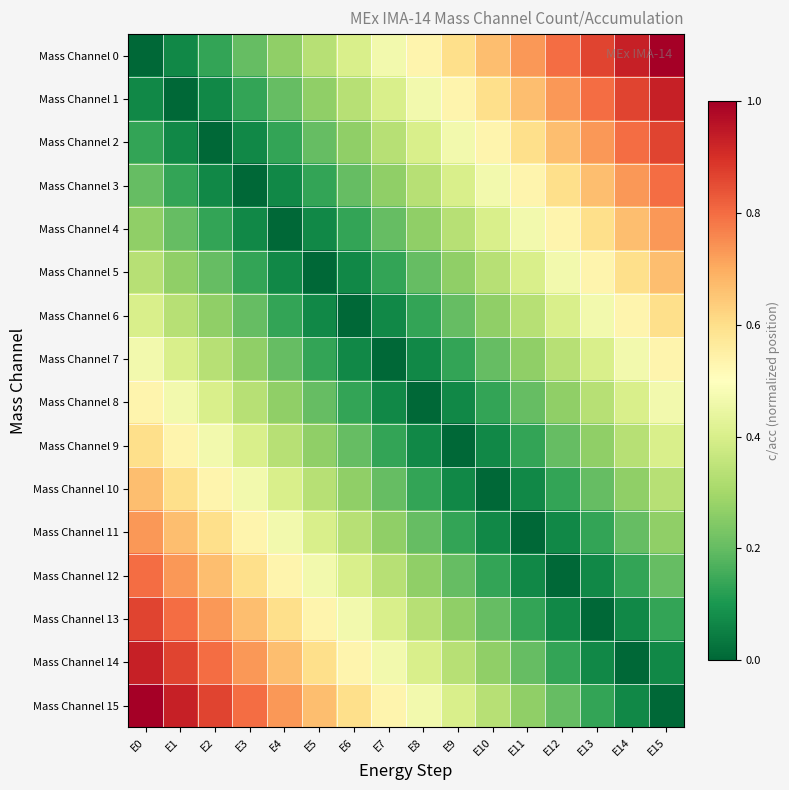

What is the maximum value shown in the chart?

1.0